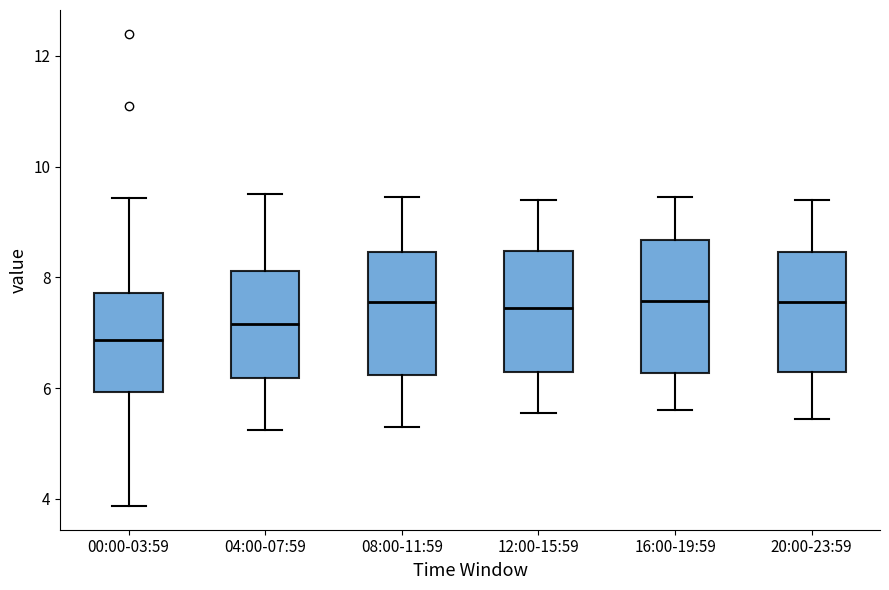

Reading left to right, transcribe this box plot: for each box, give where its median line is, the range the box spans, and where its two whiskers end, as read against the y-axis. The values are not printed on the chart, so give them approximately, as read against the axis.

00:00-03:59: median 6.8, box 6.0 to 7.8, whiskers 3.8 to 9.4
04:00-07:59: median 7.2, box 6.2 to 8.2, whiskers 5.2 to 9.6
08:00-11:59: median 7.6, box 6.2 to 8.4, whiskers 5.4 to 9.4
12:00-15:59: median 7.4, box 6.2 to 8.4, whiskers 5.6 to 9.4
16:00-19:59: median 7.6, box 6.2 to 8.6, whiskers 5.6 to 9.4
20:00-23:59: median 7.6, box 6.2 to 8.4, whiskers 5.4 to 9.4